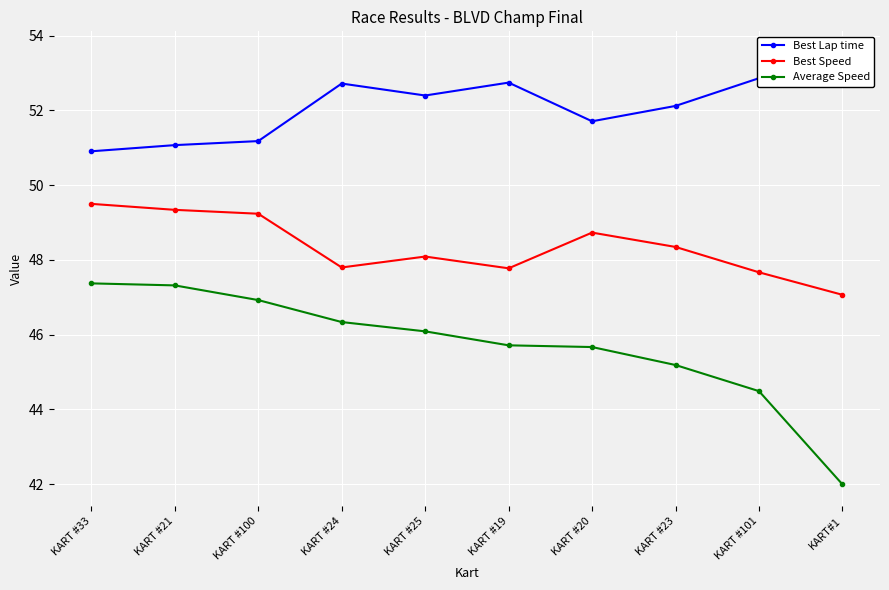

Rank the series by their maximum value, from lowest to highest.

Average Speed, Best Speed, Best Lap time